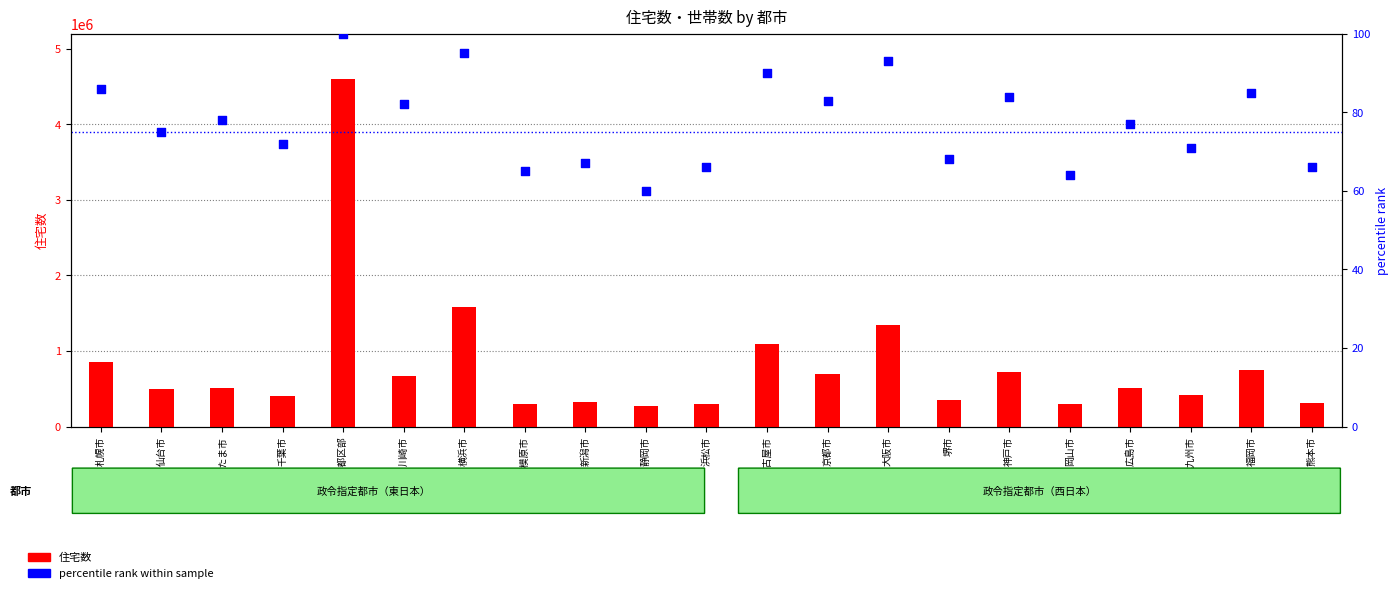

At which category is the sum across all series the highest?

東京都区部